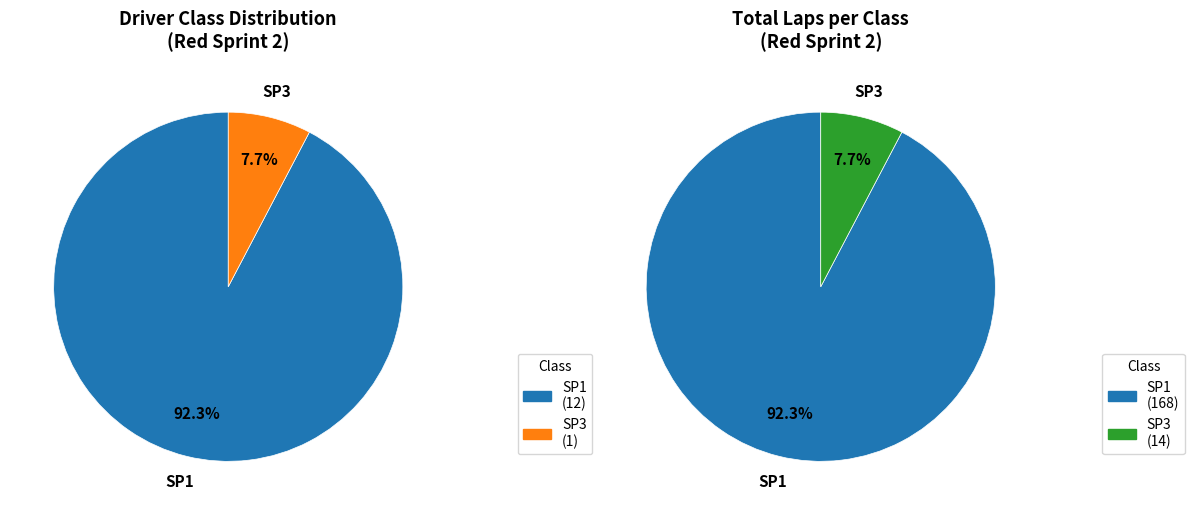

The SP1 slice represents 92% of the pie. True or false?

True